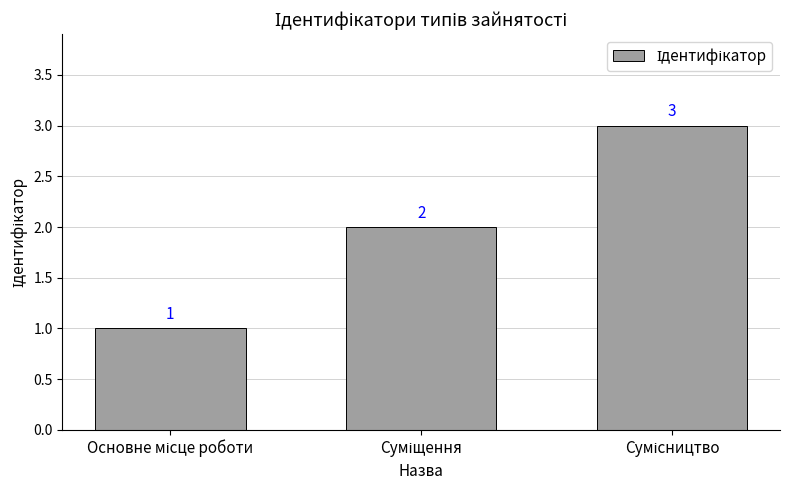

Count the values in the range 1 to 3.

3